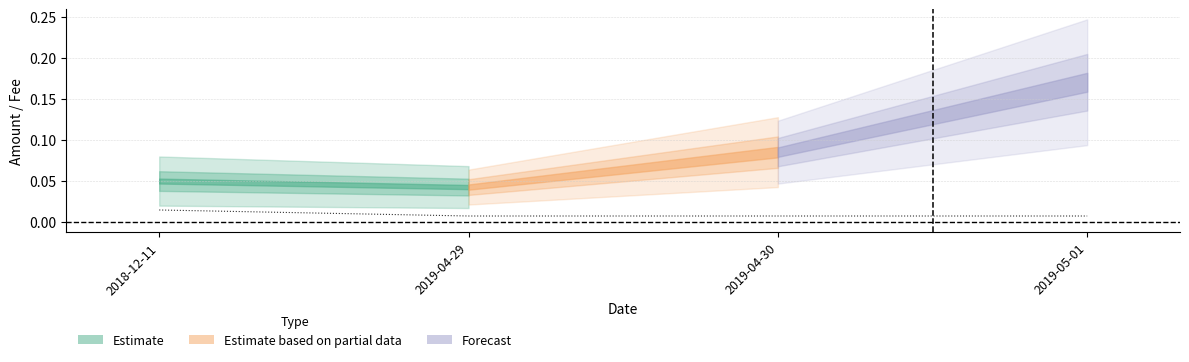

Reading right to left, what are all the values shown in this chart?

2019-05-01=0.0	2019-04-30=0.0	2019-04-29=0.0	2018-12-11=0.0